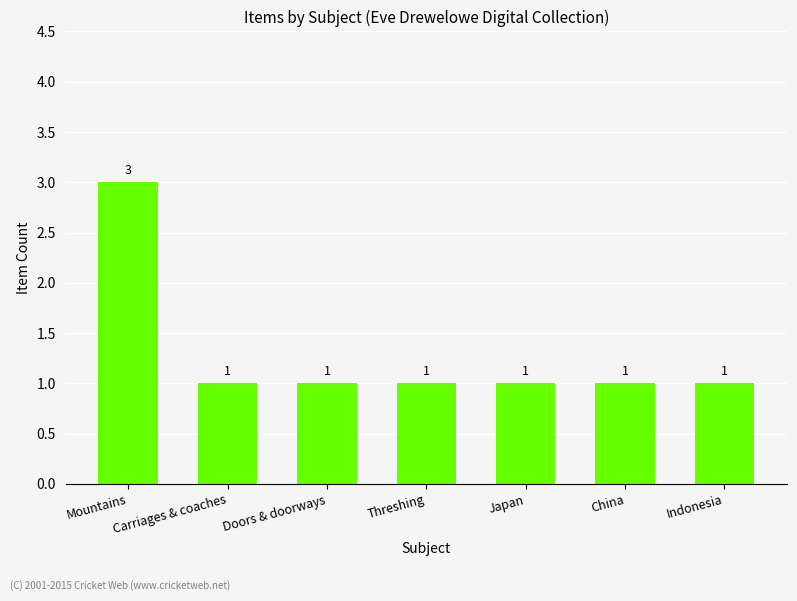

Is it true that the value at Indonesia is 0?

False